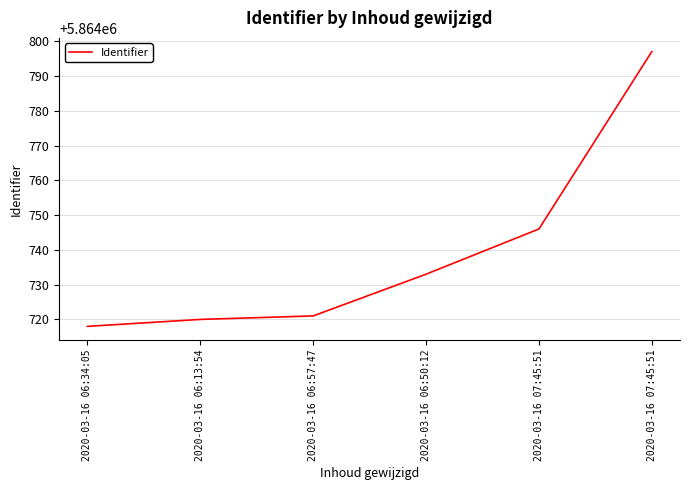

What is the label of the 4th point from the left?

2020-03-16 06:50:12